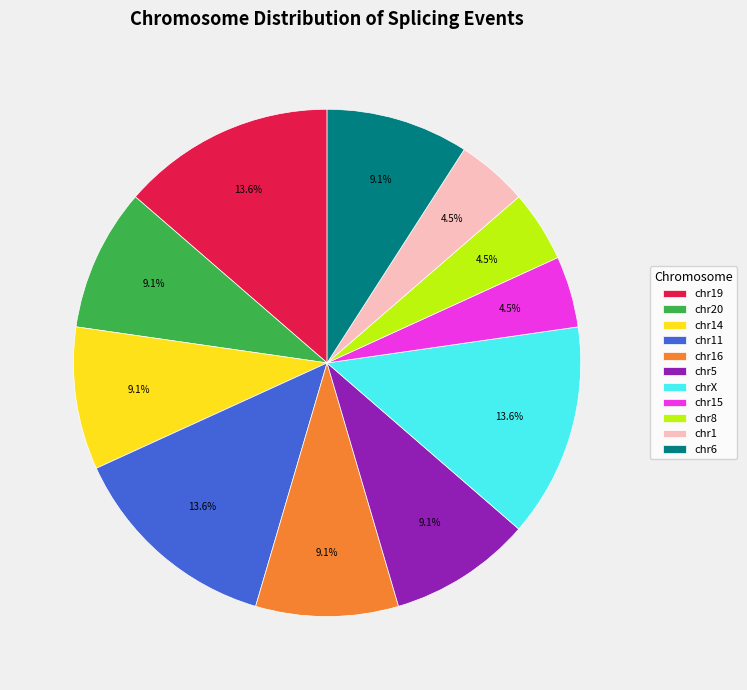

Count the number of slices in the pie.

11